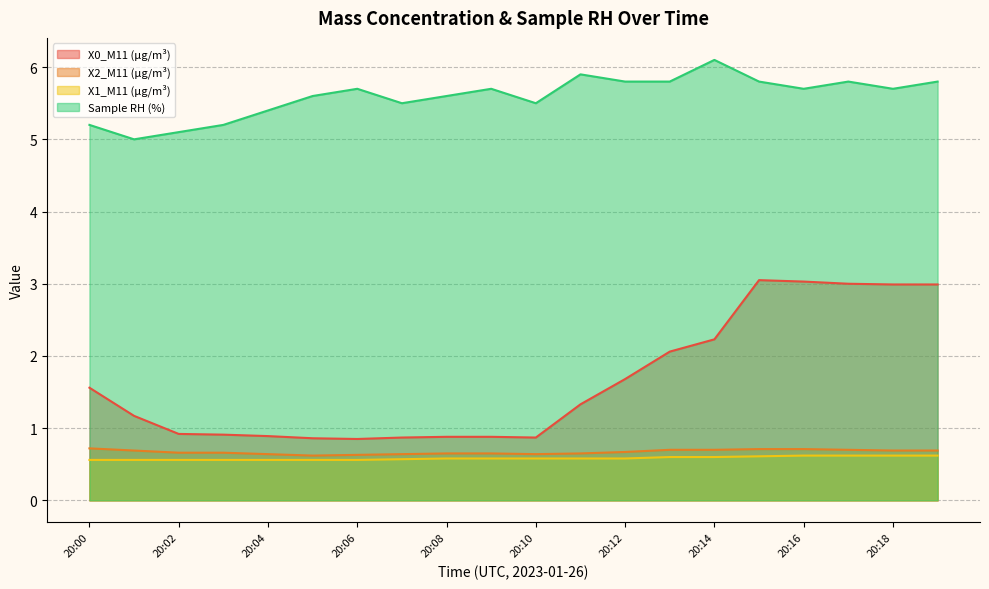

How many distinct data groups are displayed?

4